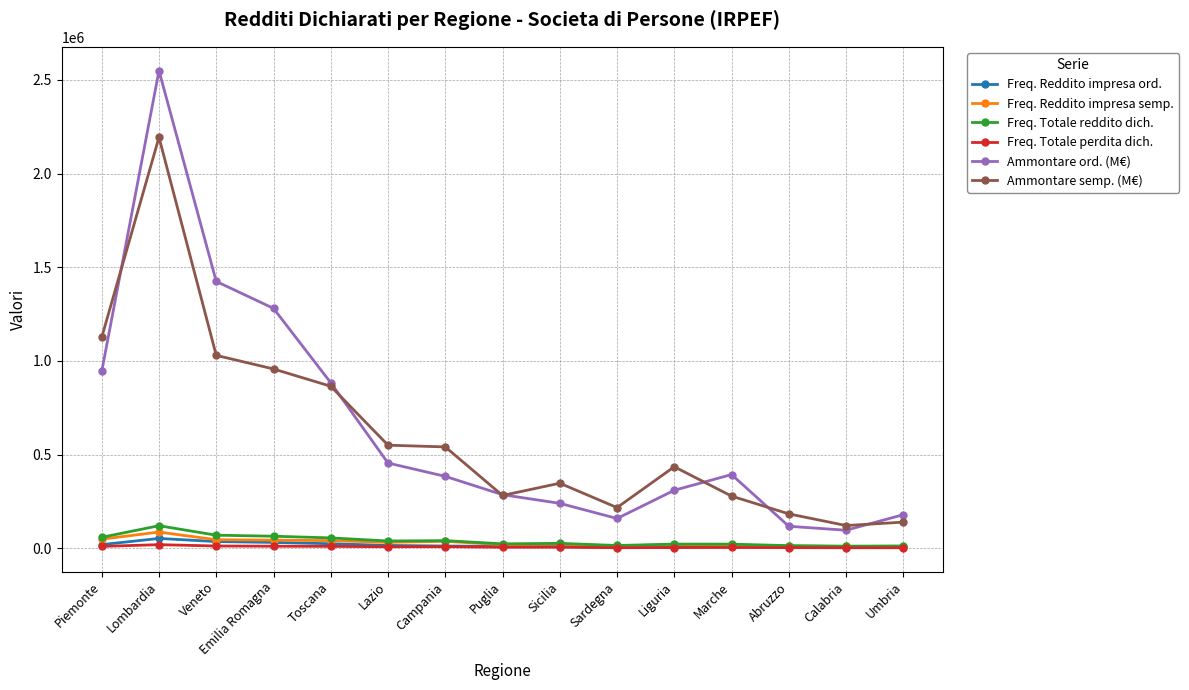

True or false: Freq. Reddito impresa semp. and Ammontare semp. (M€) cross at least once.

False